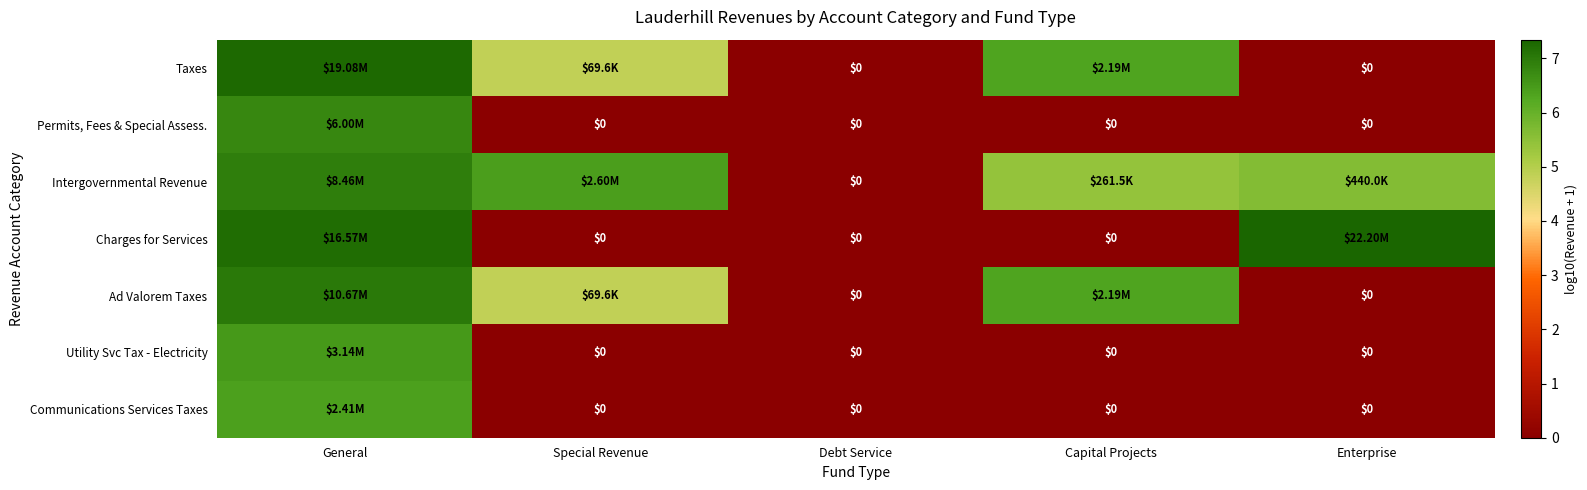

The value of Permits, Fees & Special Assess. at General is 6.8. True or false?

True